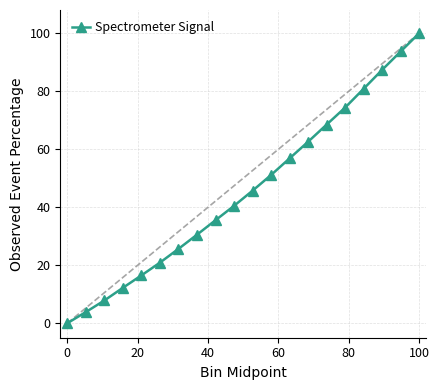

True or false: the data has more than 1 interior local peaks.

False